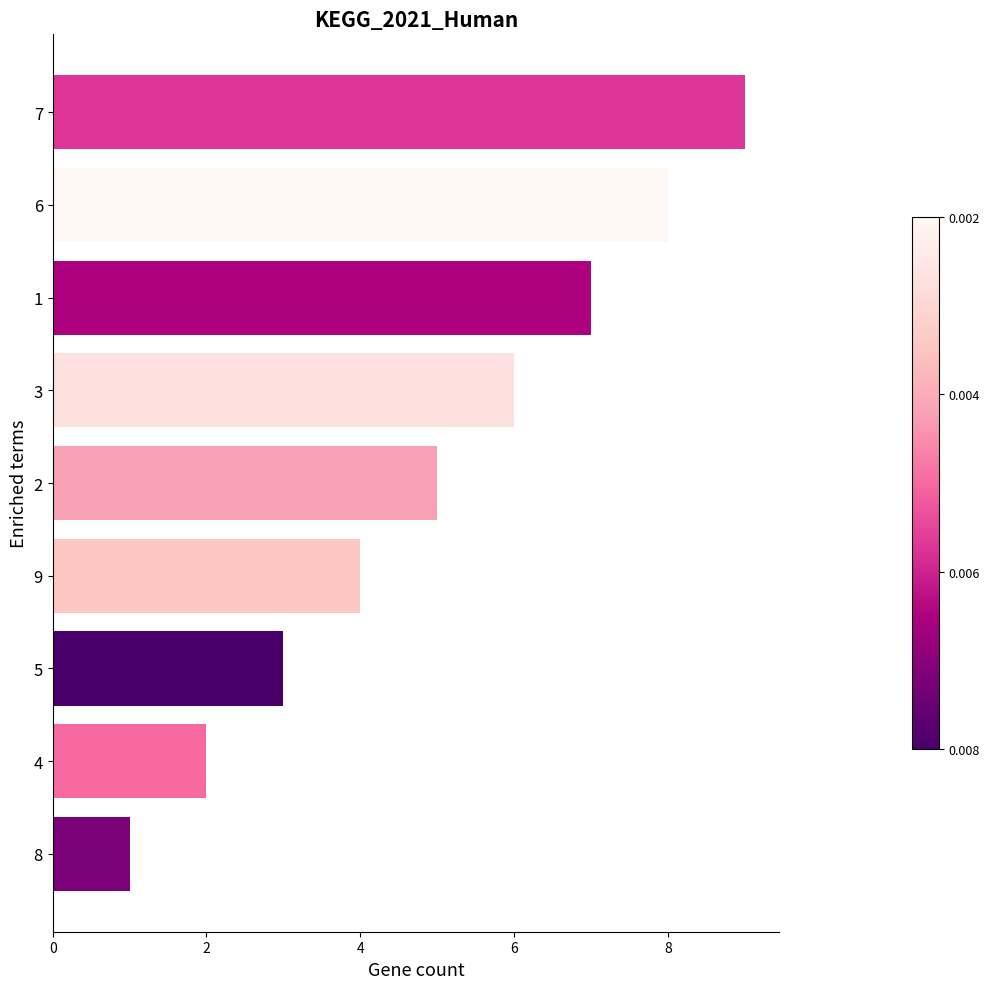

What is the change in value from 9 to 1?

+3